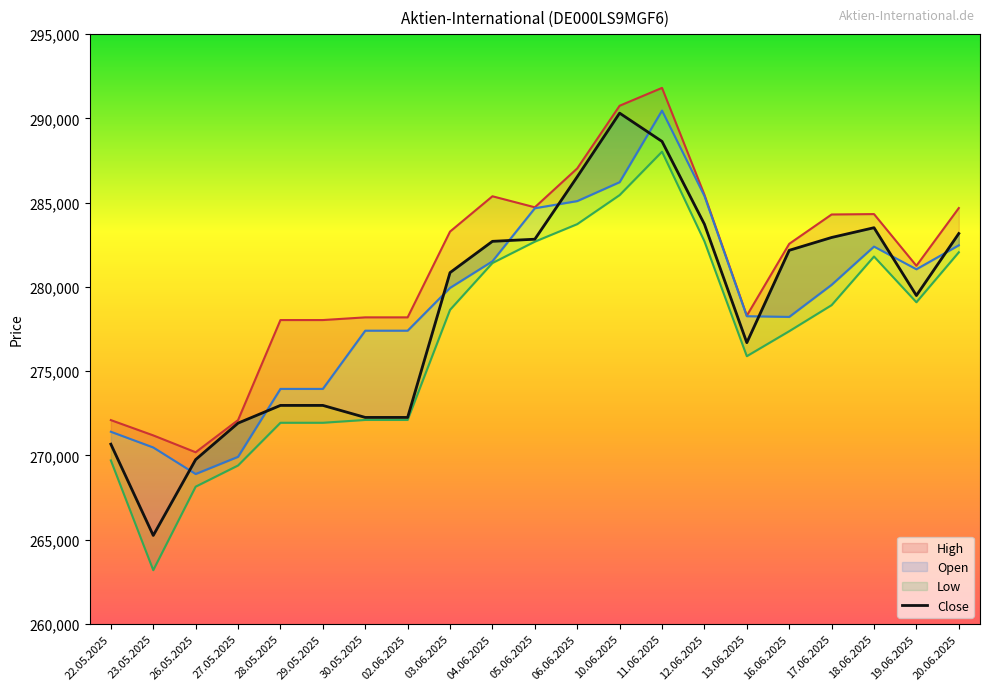

At which category is the sum across all series the highest?

11.06.2025